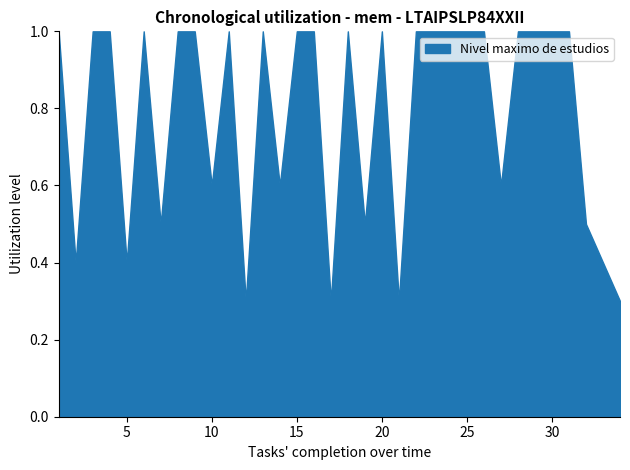

What is the maximum value shown in the chart?

1.0